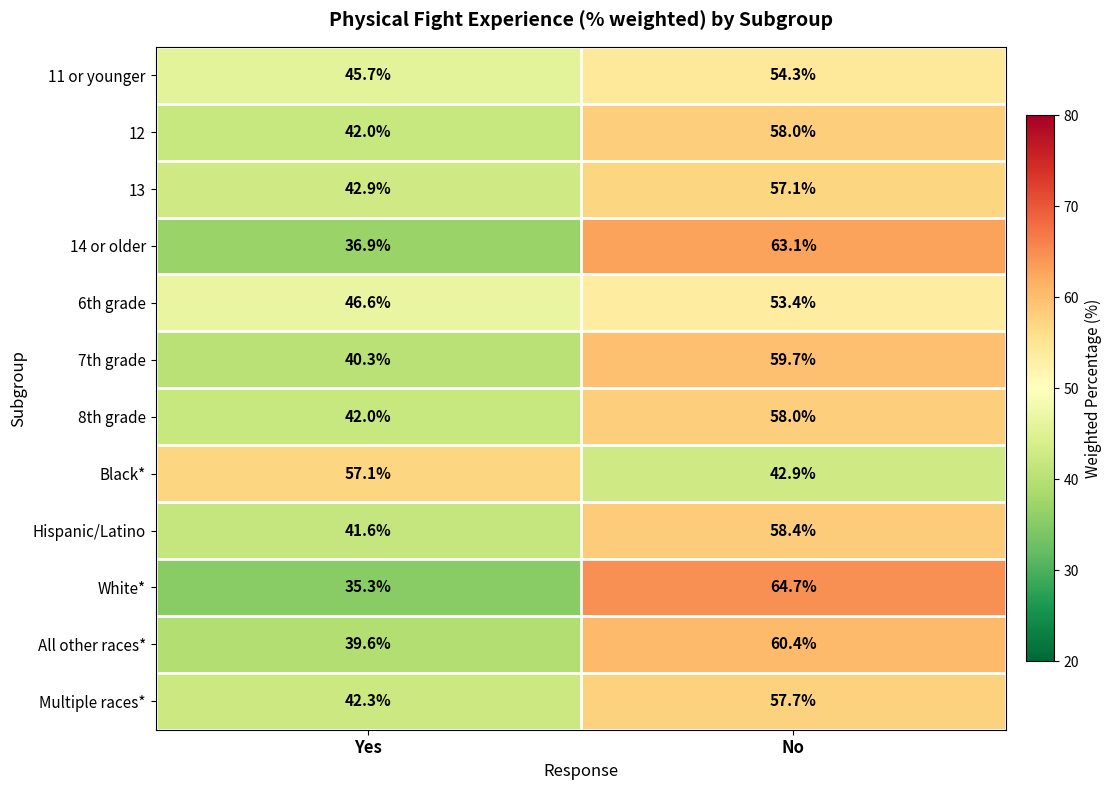

List the labels in order of 13 value, largest first.

No, Yes